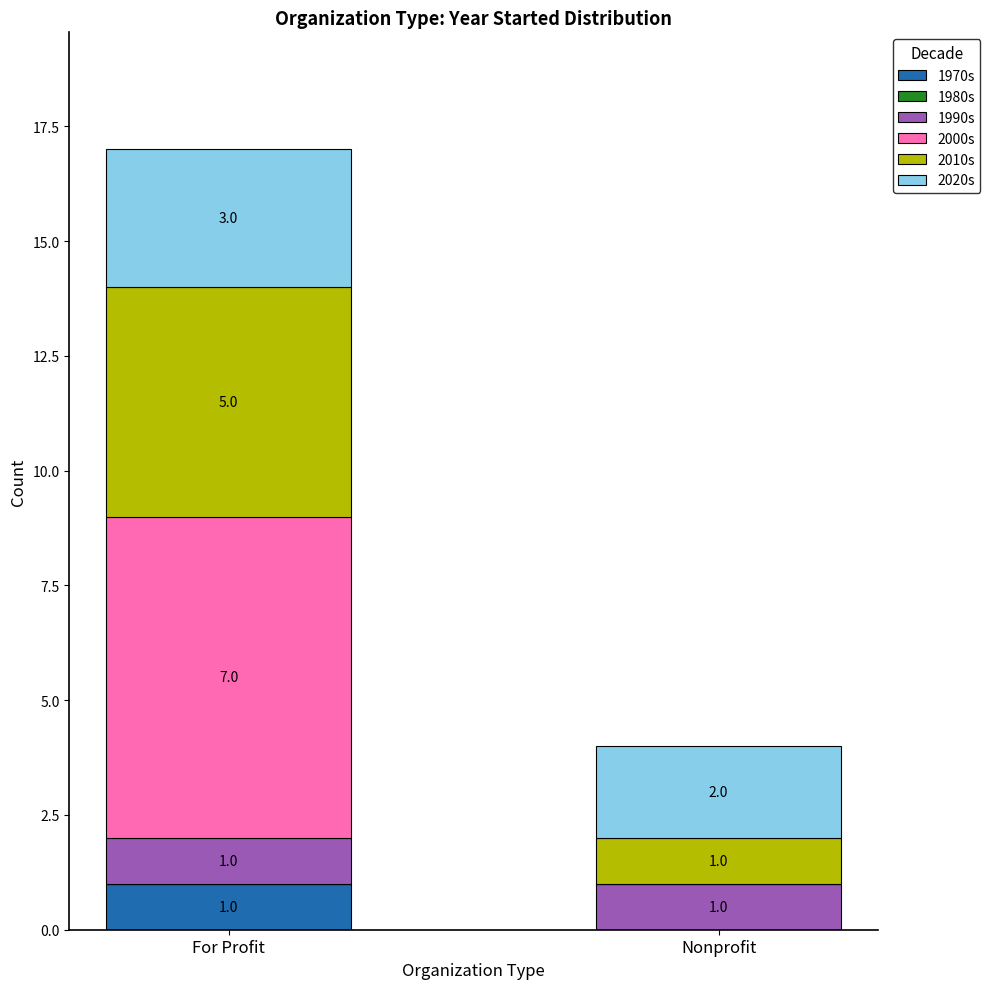

What is the total value across all series at Nonprofit?

4